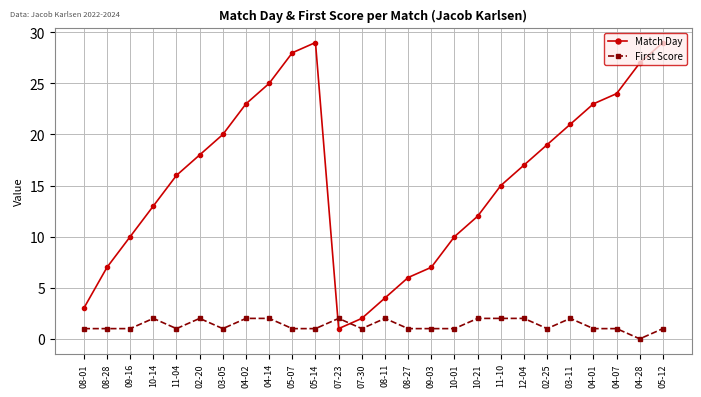

How many values in First Score are above zero?

25